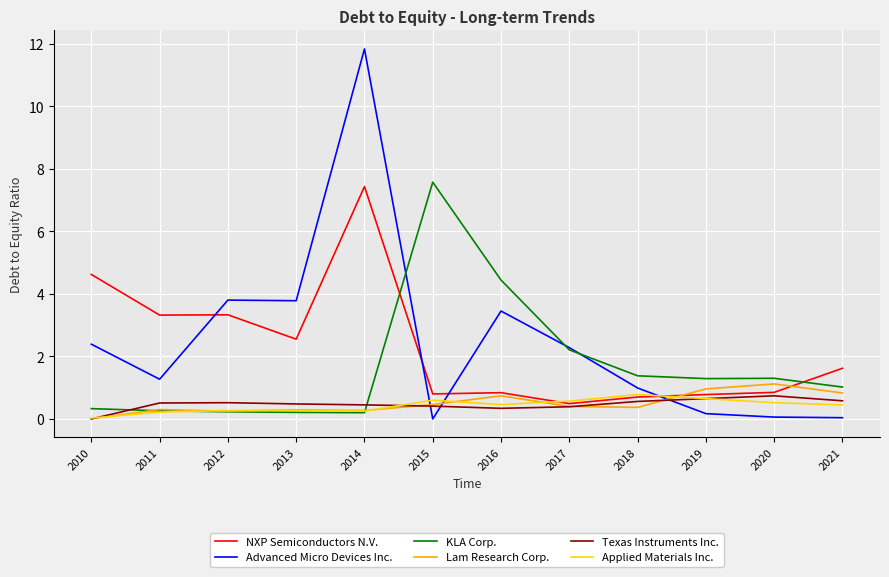

Between 2015 and 2019, which series saw the biggest shift?

KLA Corp.